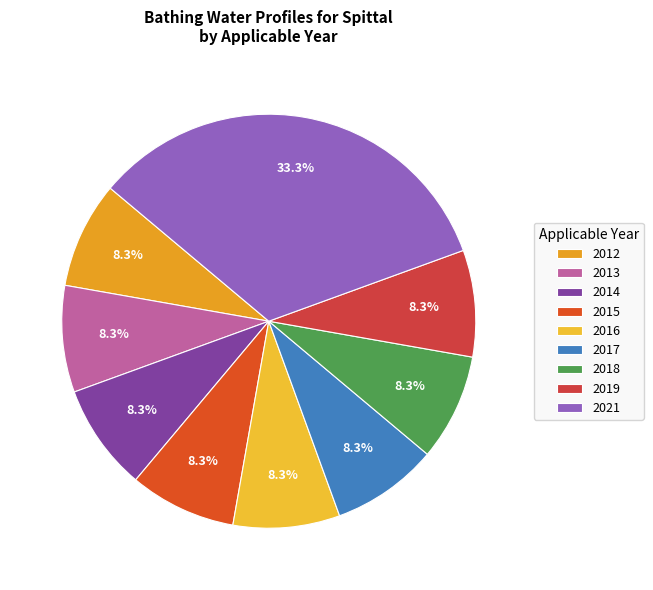

Count the number of slices in the pie.

9